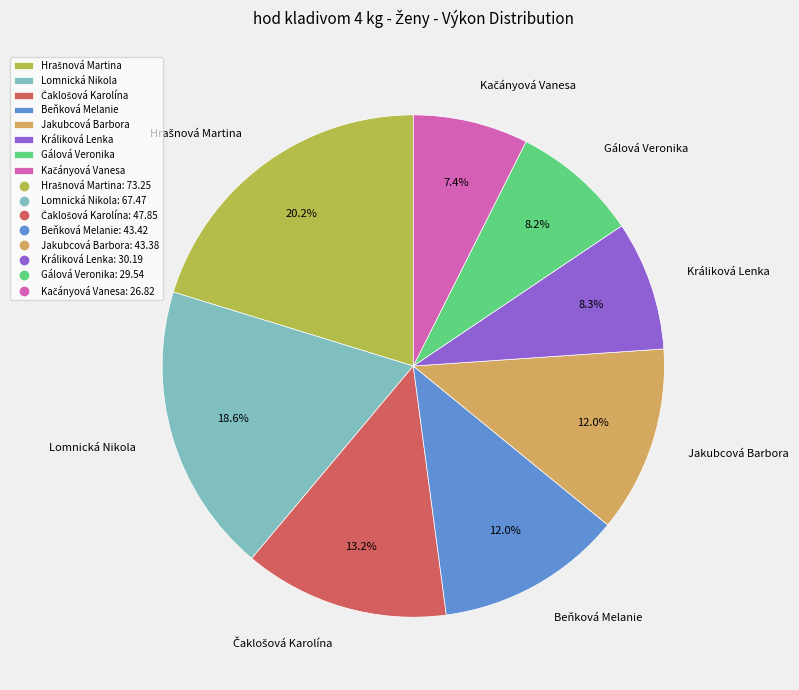

Is it true that Beňková Melanie is 1% of the pie?

False